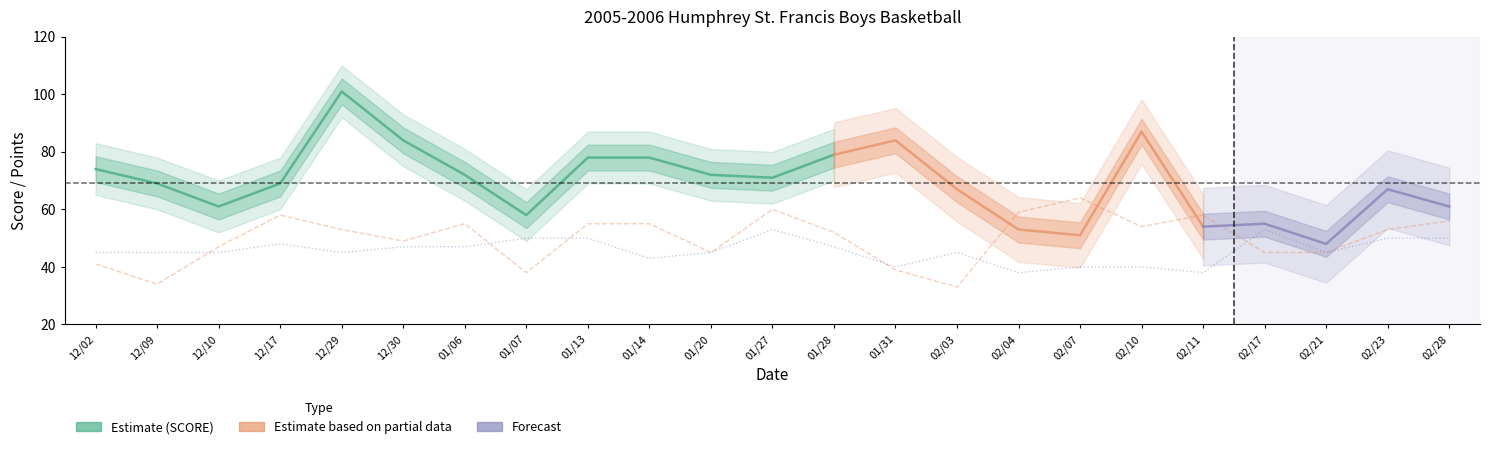

Reading right to left, transcribe all the data shown in this chart.

OPP SCORE: 02/28=56	02/23=53	02/21=45	02/17=45	02/11=58	02/10=54	02/07=64	02/04=59	02/03=33	01/31=39	01/28=52	01/27=60	01/20=45	01/14=55	01/13=55	01/07=38	01/06=55	12/30=49	12/29=53	12/17=58	12/10=47	12/09=34	12/02=41
POINTS: 02/28=50	02/23=50	02/21=45	02/17=53	02/11=38	02/10=40	02/07=40	02/04=38	02/03=45	01/31=40	01/28=47	01/27=53	01/20=45	01/14=43	01/13=50	01/07=50	01/06=47	12/30=47	12/29=45	12/17=48	12/10=45	12/09=45	12/02=45